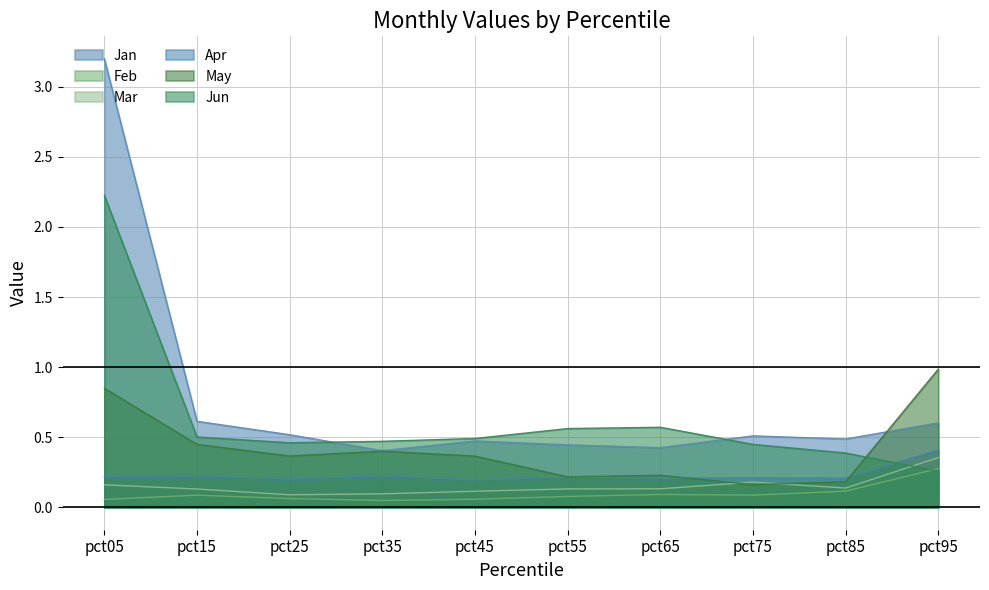

How many interior local peaks does the Mar series have?

1